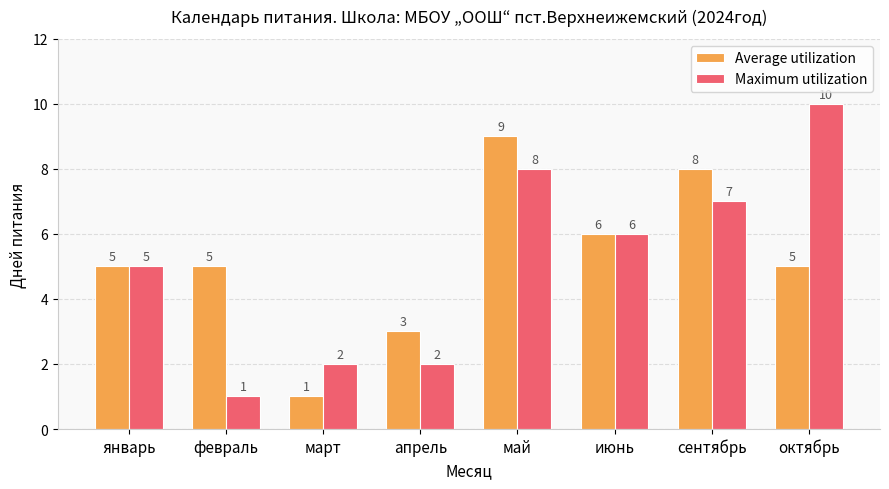

What is the label of the 6th bar from the left?

июнь